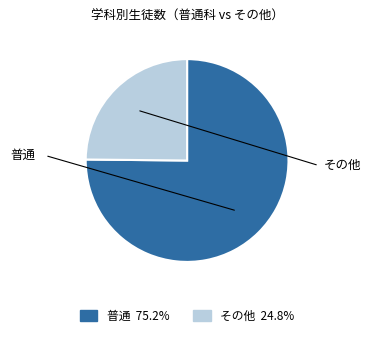

How many slices are in this pie chart?

2